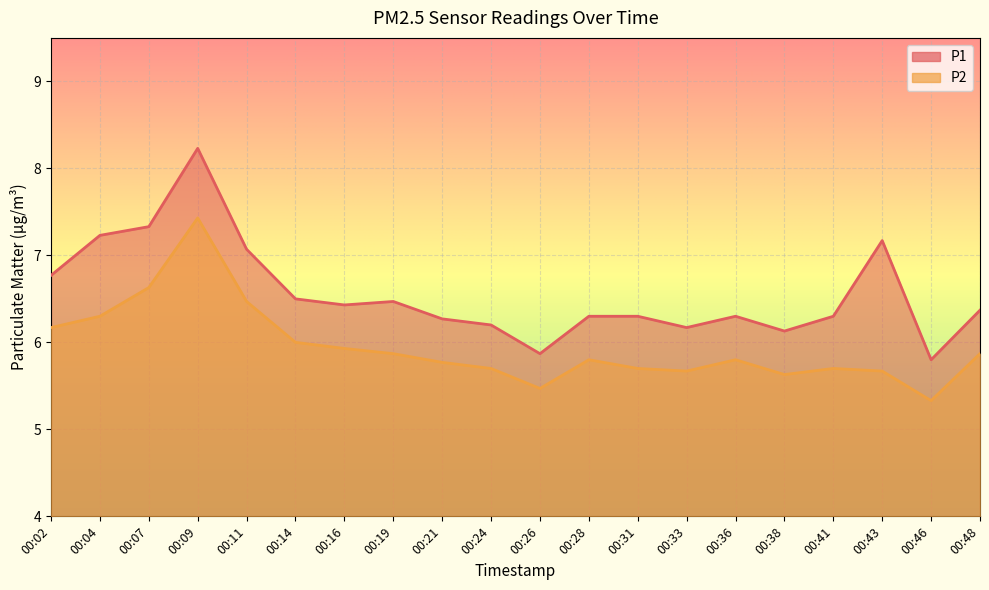

The value of P2 at 00:41 is 5.7. True or false?

True